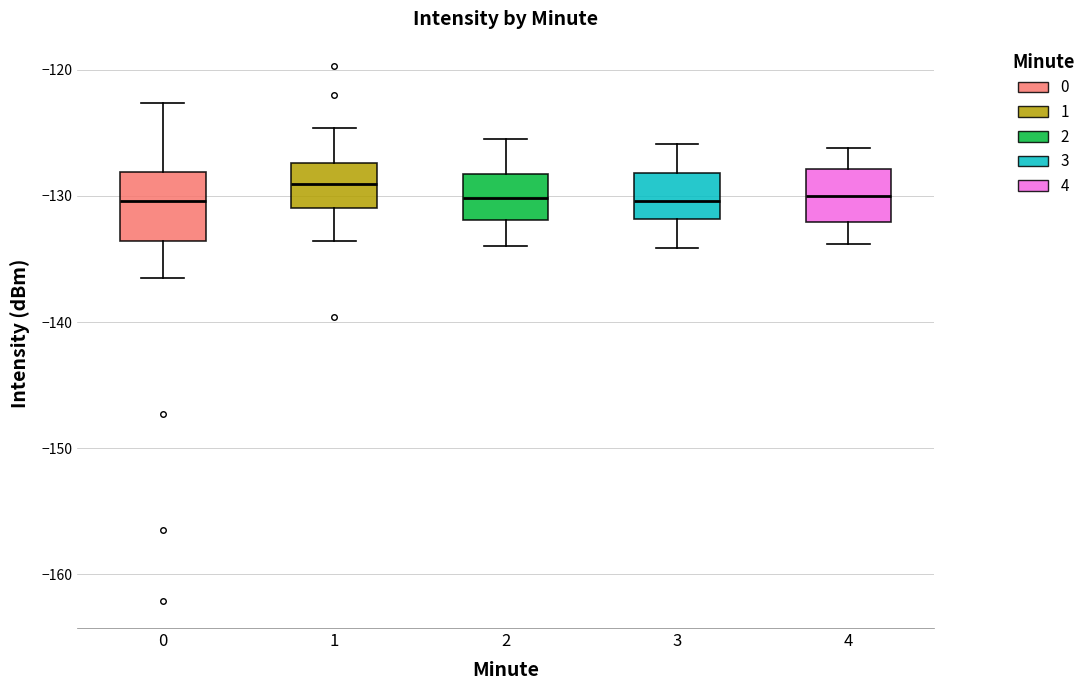

Reading left to right, transcribe this box plot: for each box, give where its median line is, the range the box spans, and where its two whiskers end, as read against the y-axis. The values are not printed on the chart, so give them approximately, as read against the axis.

0: median -130, box -134 to -128, whiskers -137 to -123
1: median -129, box -131 to -127, whiskers -134 to -125
2: median -130, box -132 to -128, whiskers -134 to -125
3: median -130, box -132 to -128, whiskers -134 to -126
4: median -130, box -132 to -128, whiskers -134 to -126